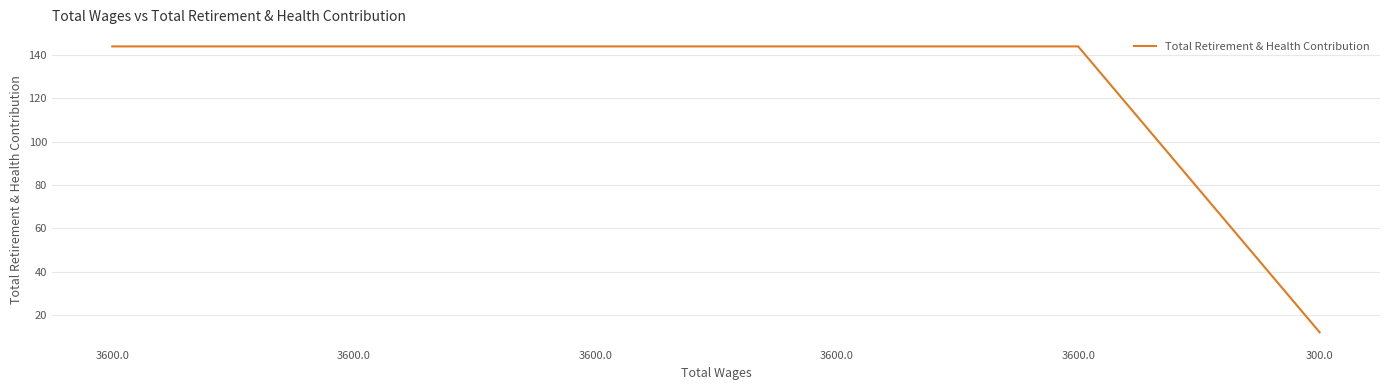

What is the greatest value displayed?

144